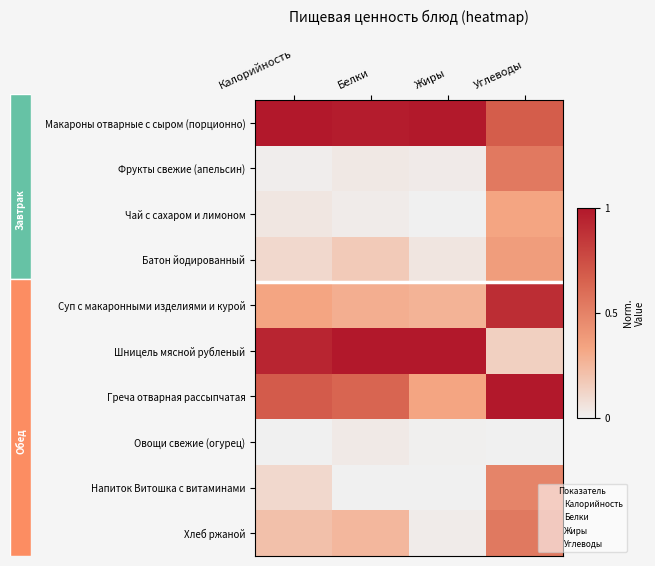

How many data points does each series have?

4